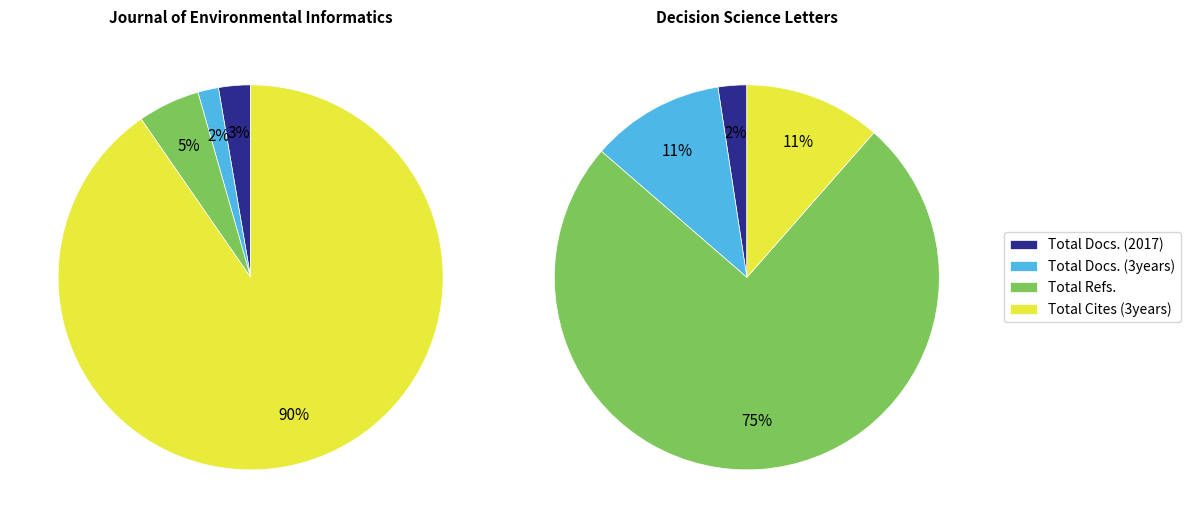

Which has a higher value, Decision Science Letters or Journal of Environmental Informatics?

Journal of Environmental Informatics